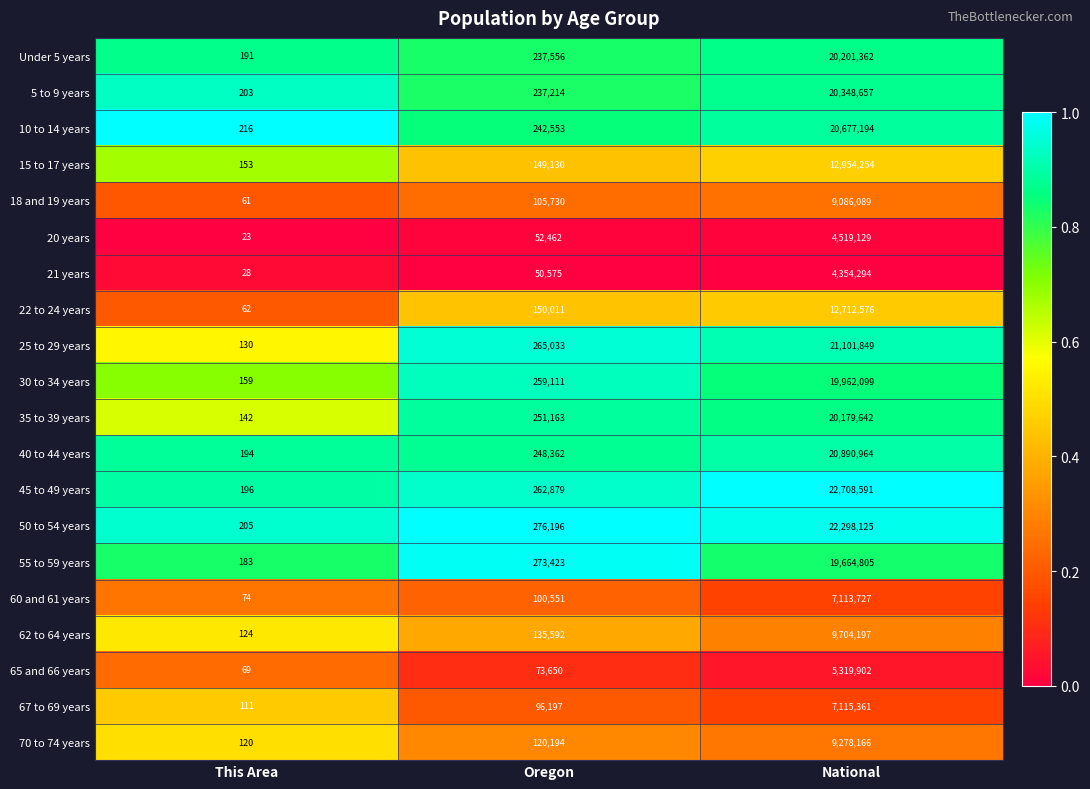

Read the 45 to 49 years value at National.

22708591